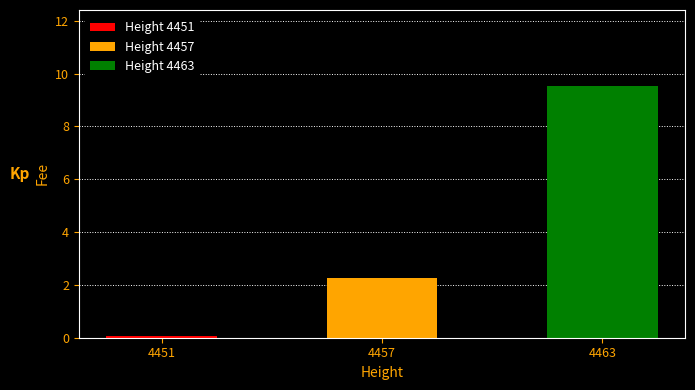

List the labels in order of value, largest first.

4463, 4457, 4451